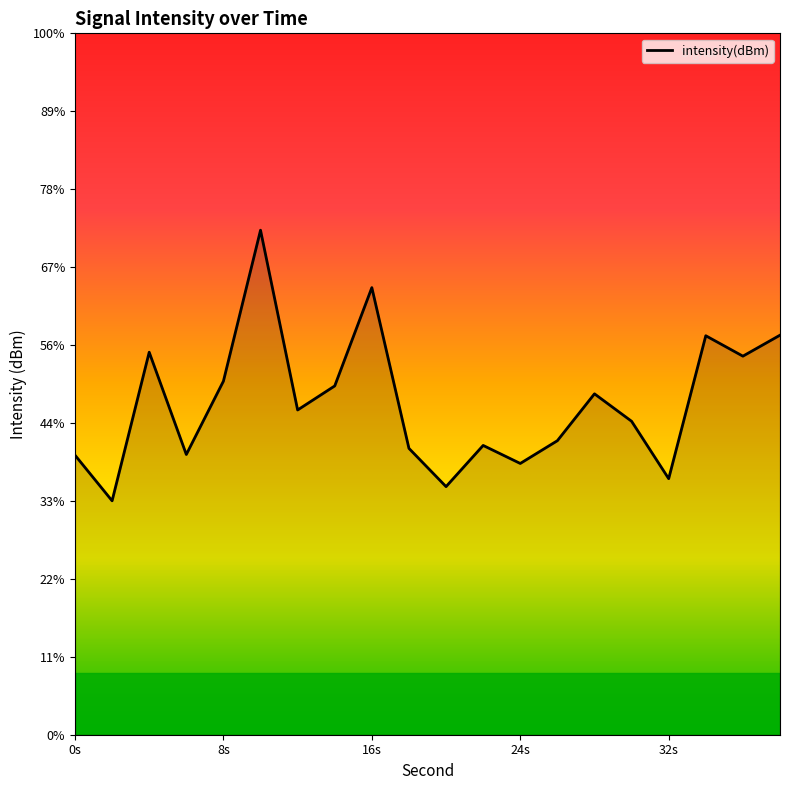

Which category has the highest value across all series?

10